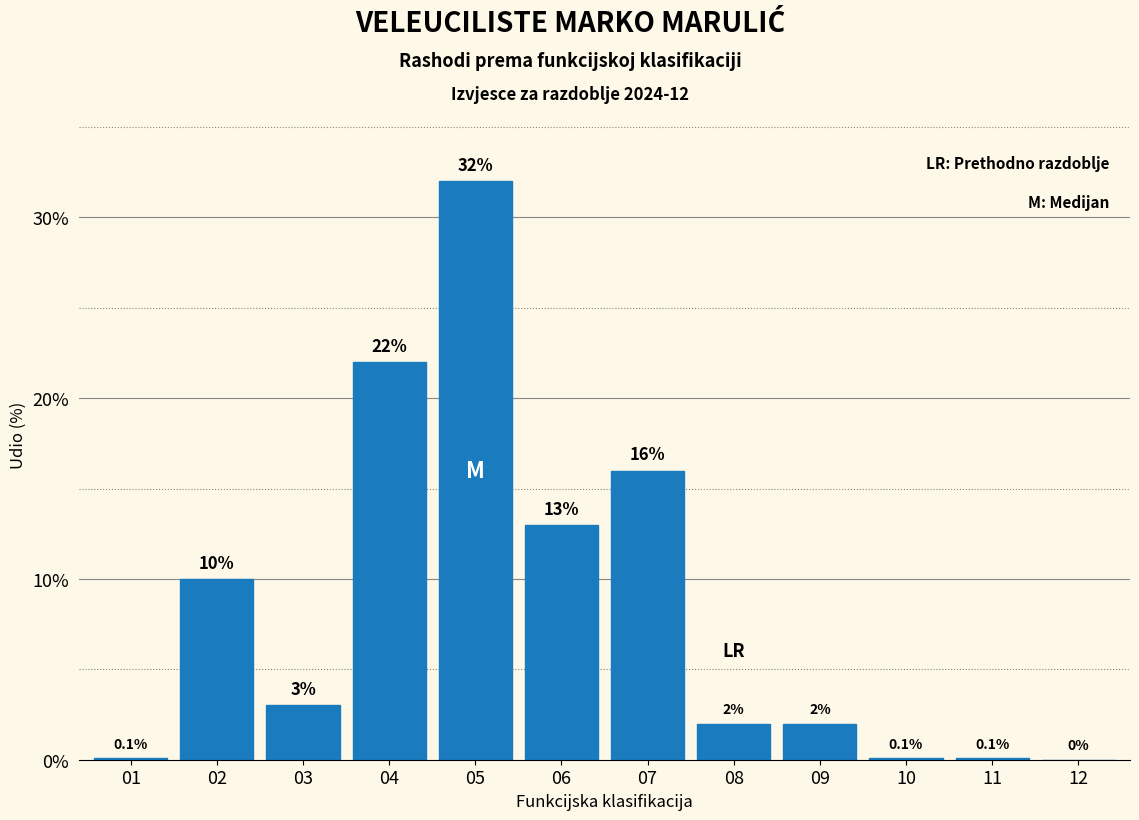

Reading left to right, list all the values displayed in this chart.

01=0.1	02=10.0	03=3.0	04=22.0	05=32.0	06=13.0	07=16.0	08=2.0	09=2.0	10=0.1	11=0.1	12=0.0